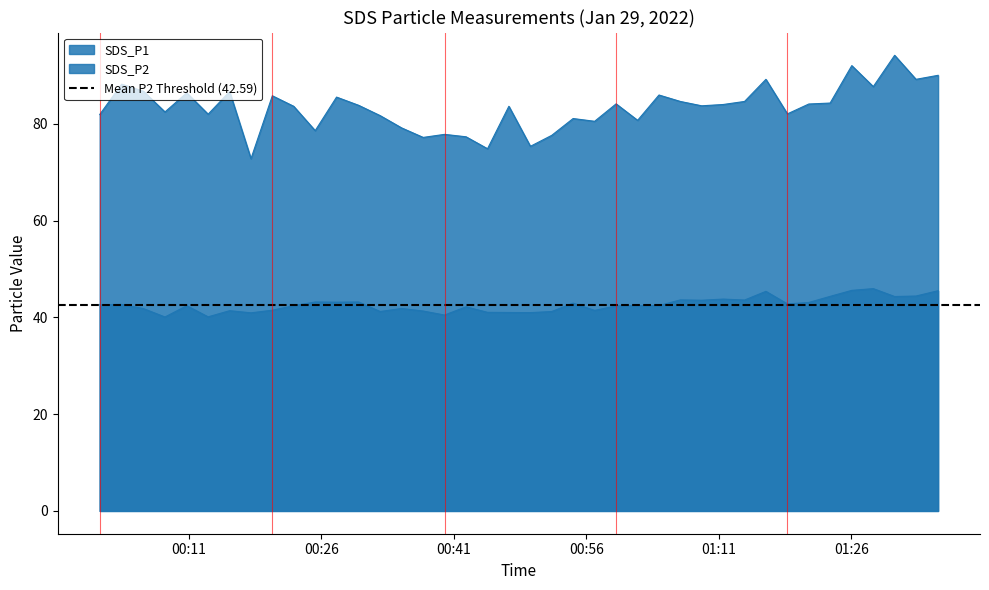

What is the difference between the SDS_P1 values at 2022/01/29 00:44:49 and 2022/01/29 00:10:47?

11.5